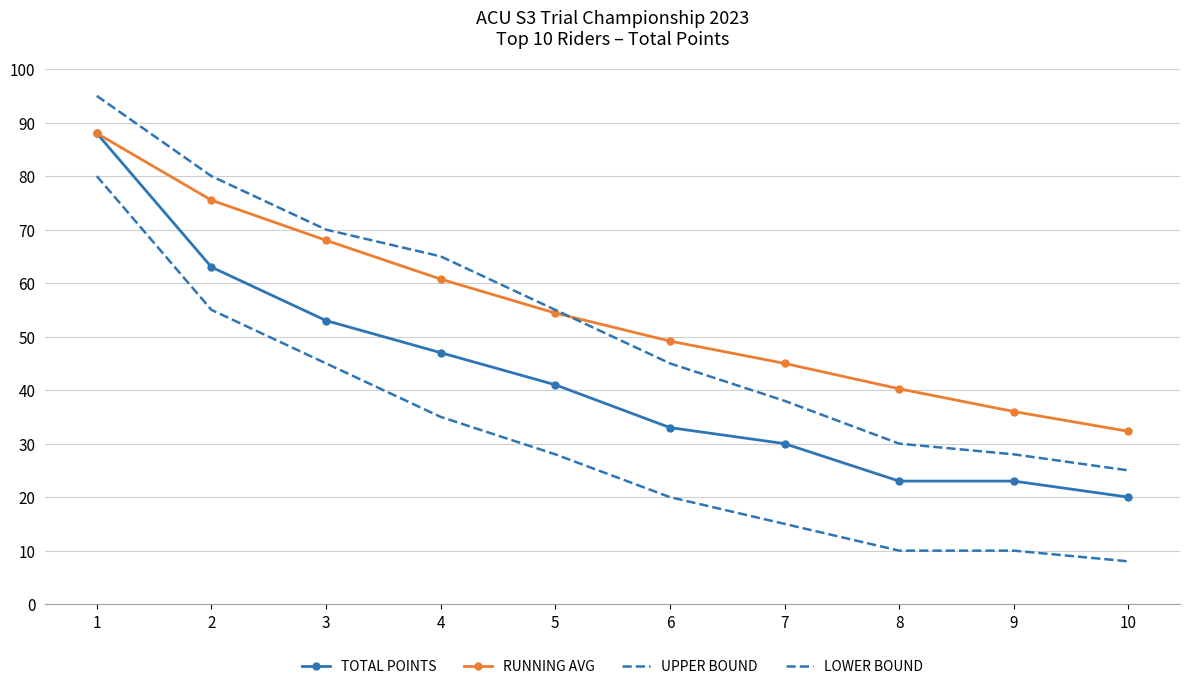

At which category is the sum across all series the highest?

1